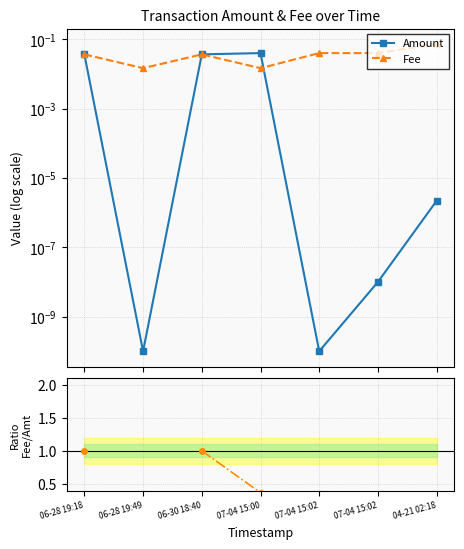

At which category does the chart reach its peak across all series?

07-04 15:02